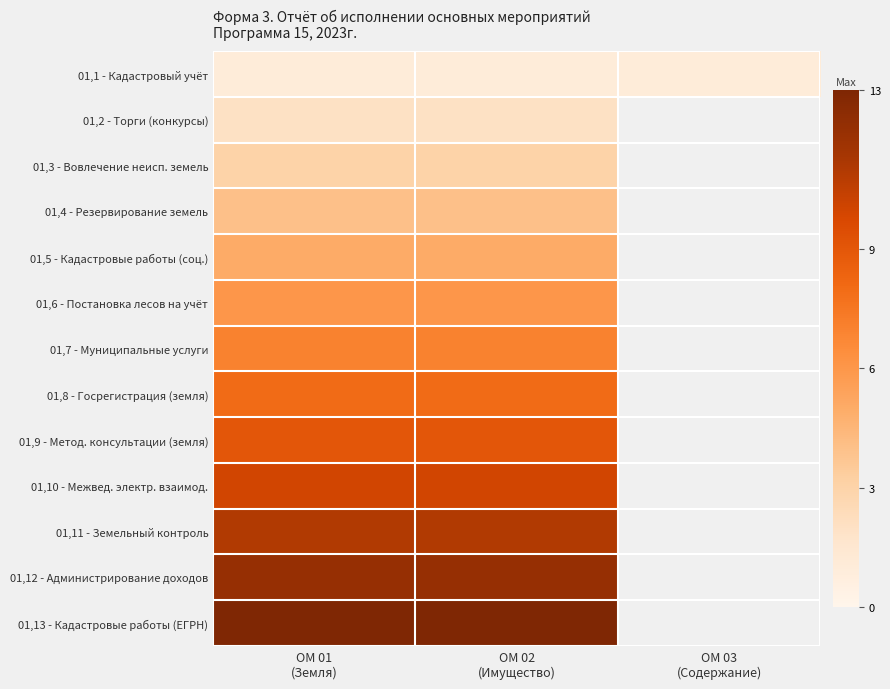

Is the value of 01,8 - Госрегистрация (земля) at ОМ 02 (Имущество) greater than the value of 01,11 - Земельный контроль at ОМ 01 (Земля)?

No